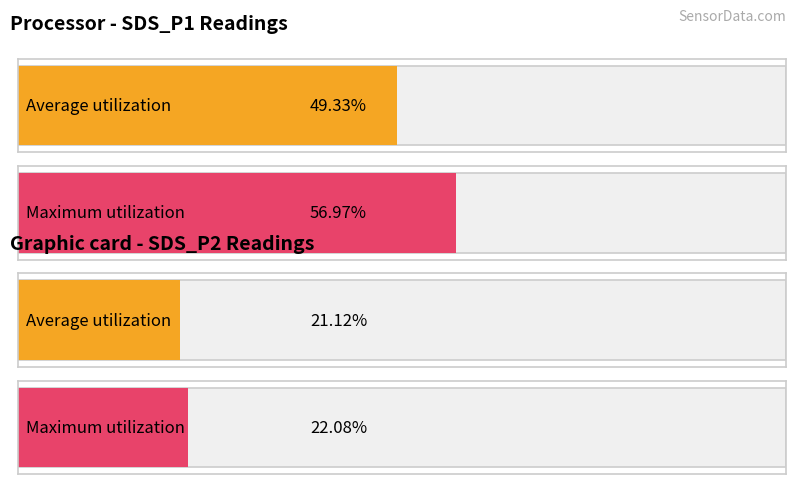

Rank the series by their average value, from lowest to highest.

SDS_P2, SDS_P1